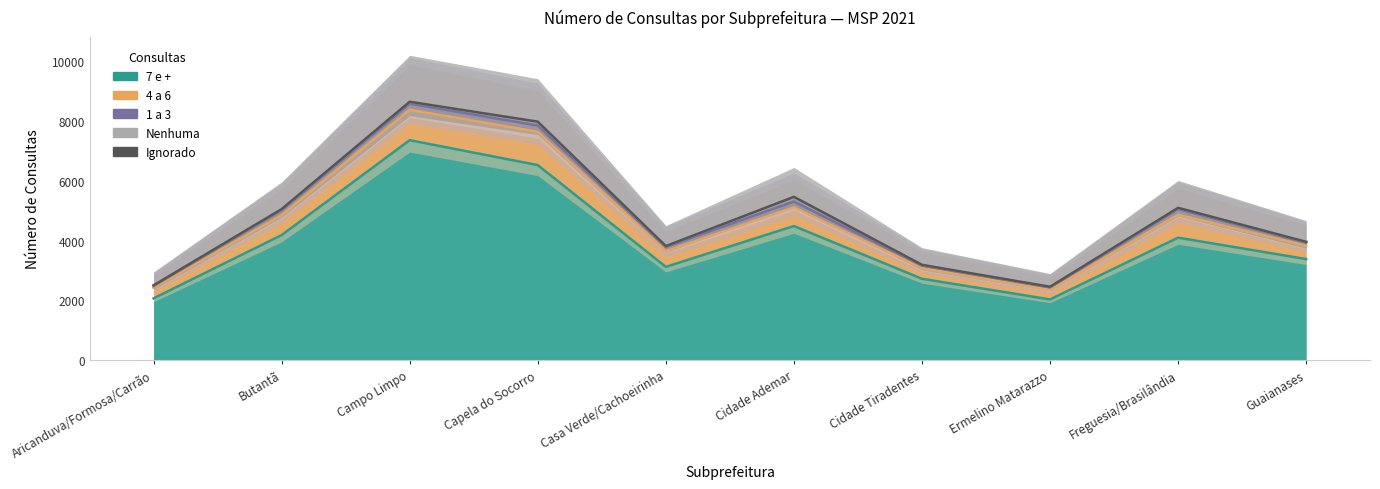

What is the spread (max minus min) of values at Campo Limpo?

7363